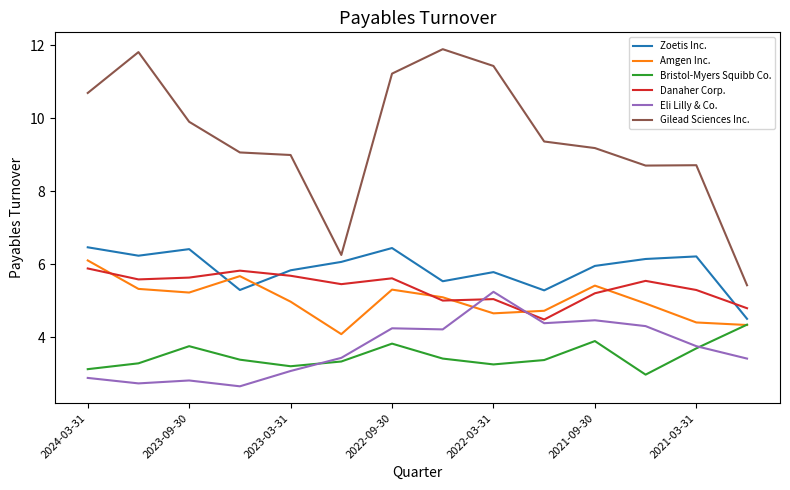

True or false: Amgen Inc. and Gilead Sciences Inc. cross at least once.

False